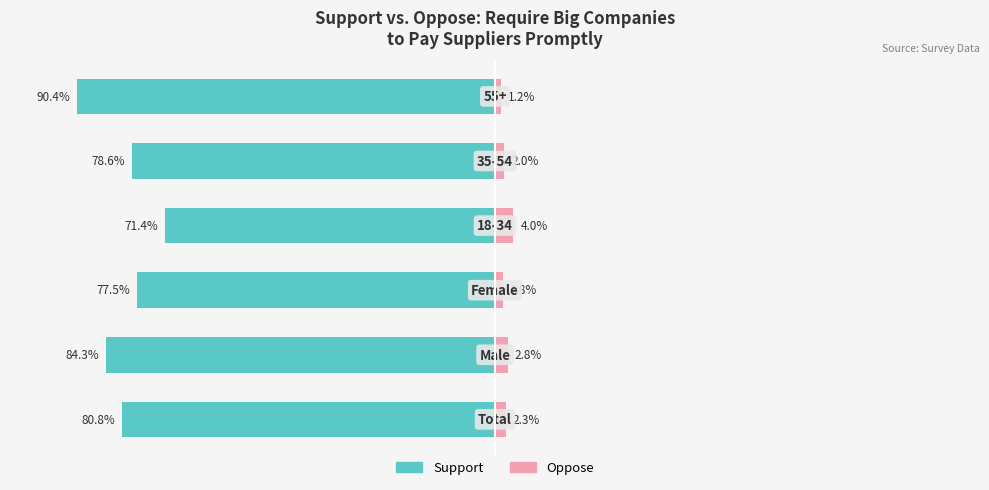

Reading left to right, transcribe all the data shown in this chart.

Support: -80.8	-84.3	-77.5	-71.4	-78.6	-90.4
Oppose: 2.3	2.8	1.8	4.0	2.0	1.2